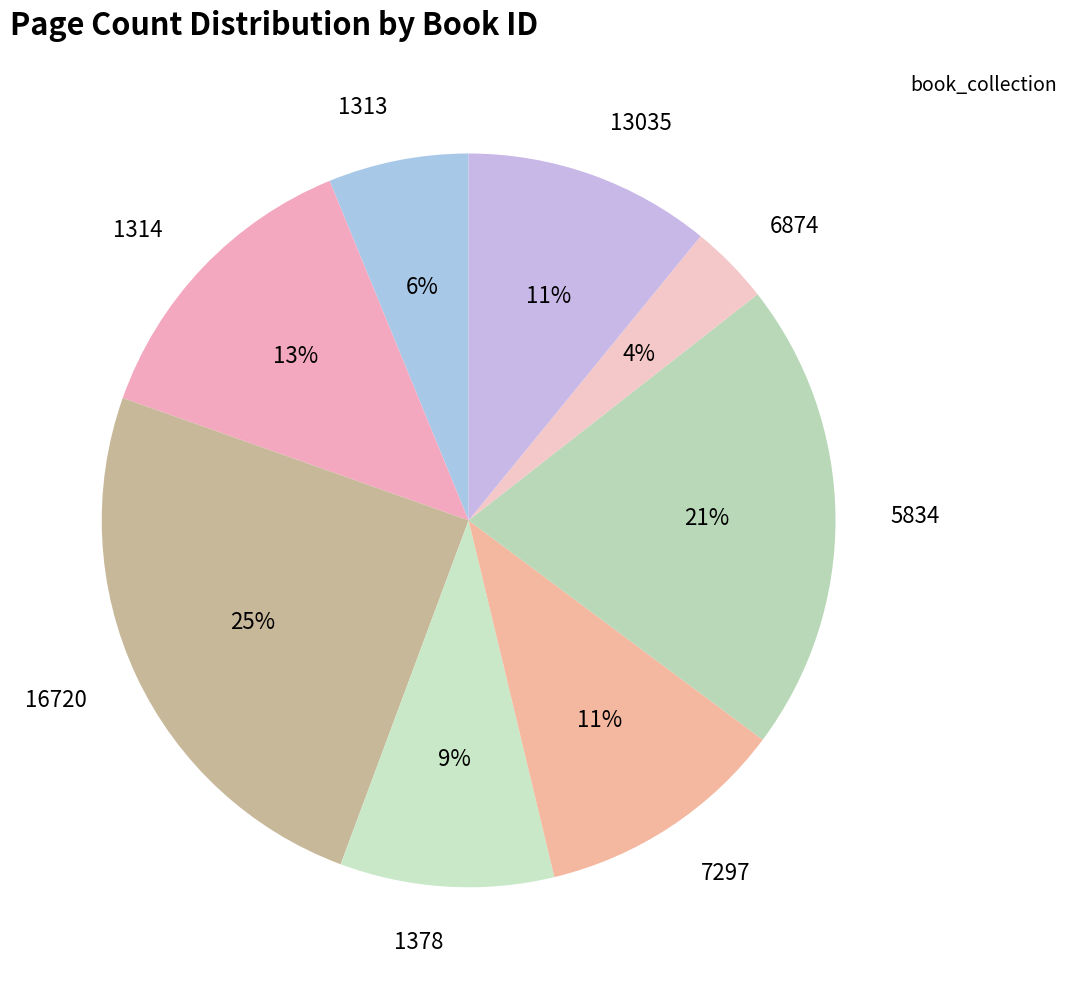

True or false: 1314 accounts for 23% of the total.

False